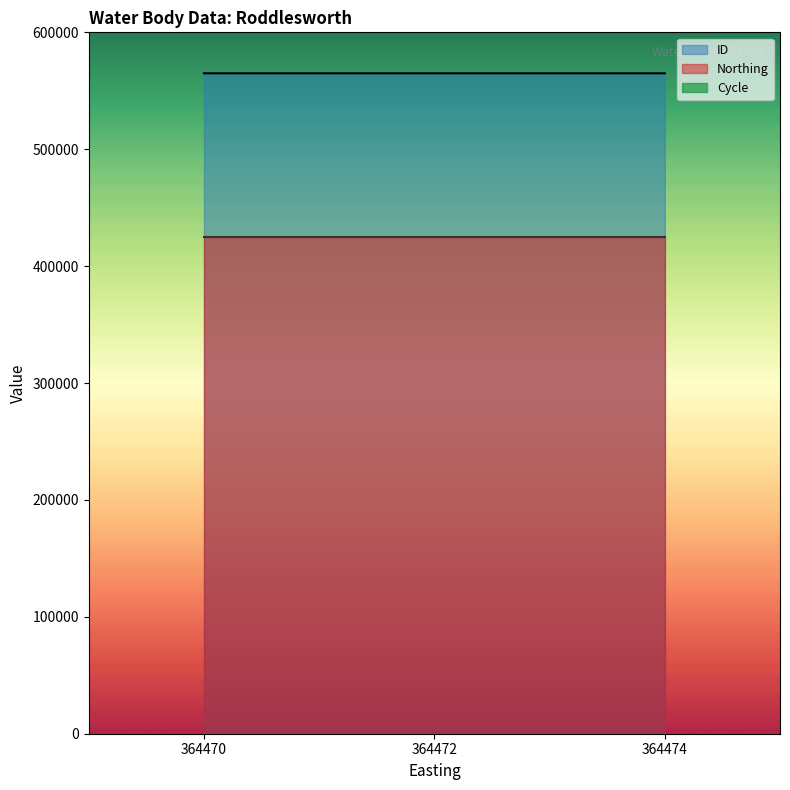

How many values in the ID series are below 564971?

1